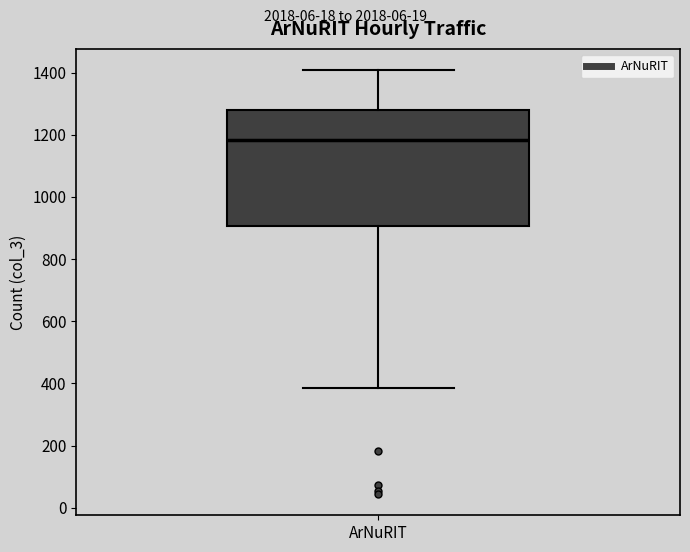

Transcribe this box plot: give where the median line is, the range the box spans, and where the two whiskers end, as read against the y-axis. The values are not printed on the chart, so give them approximately, as read against the axis.

median 1180, box 900 to 1280, whiskers 380 to 1400